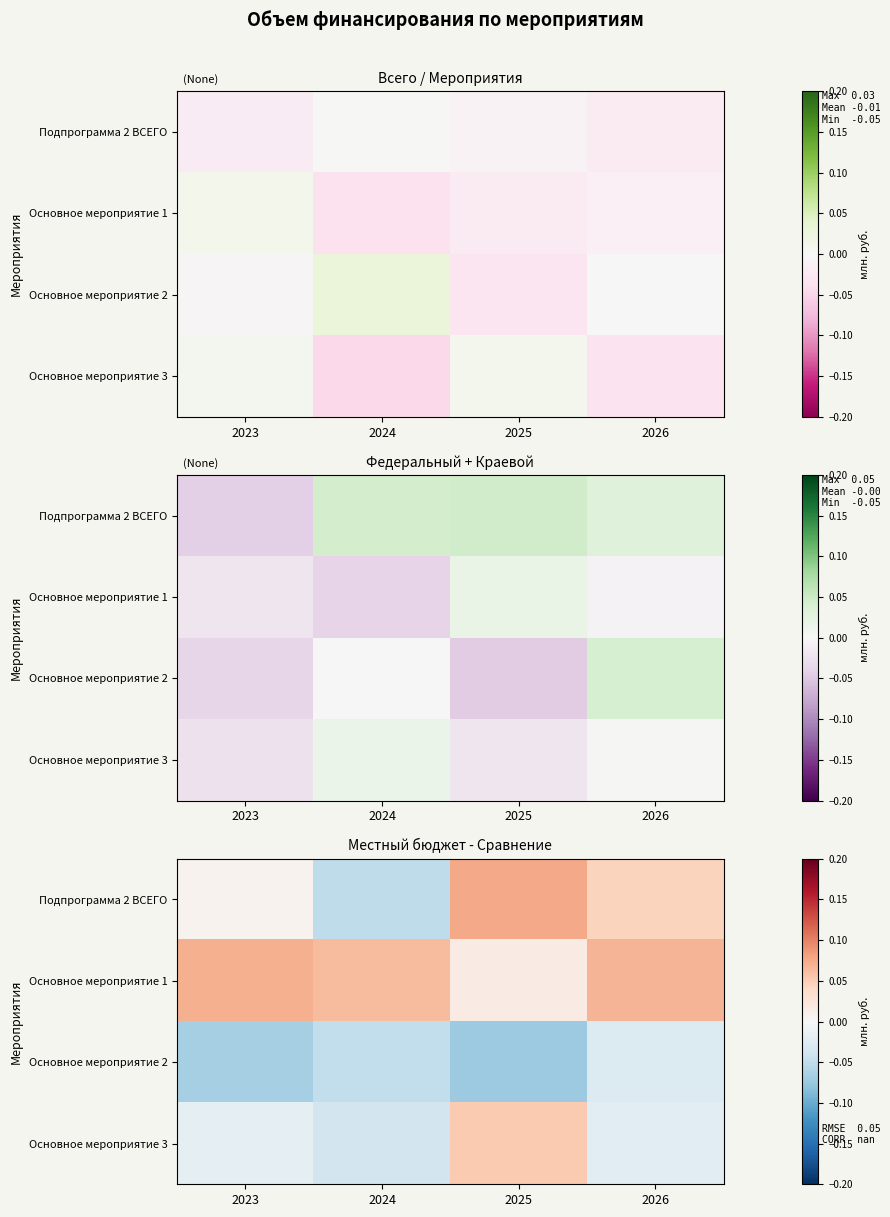

Between 2026 and 2023, which is larger?

2026